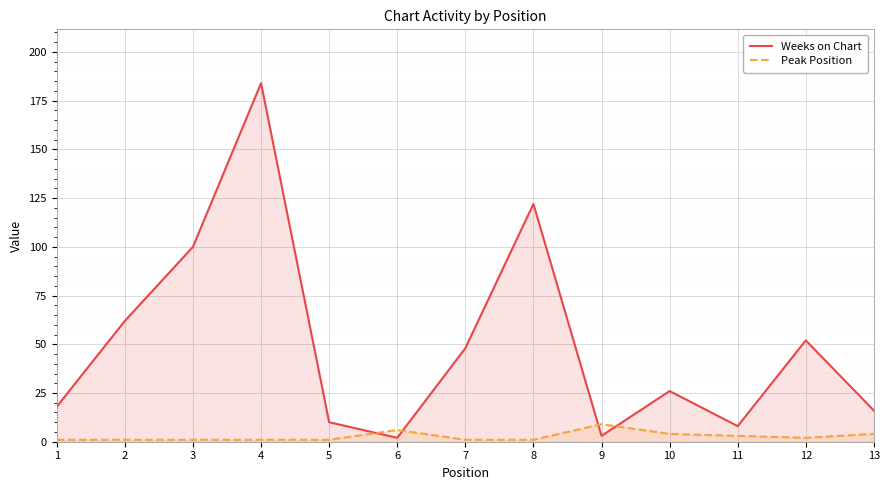

What is the total value across all series at 2?

63